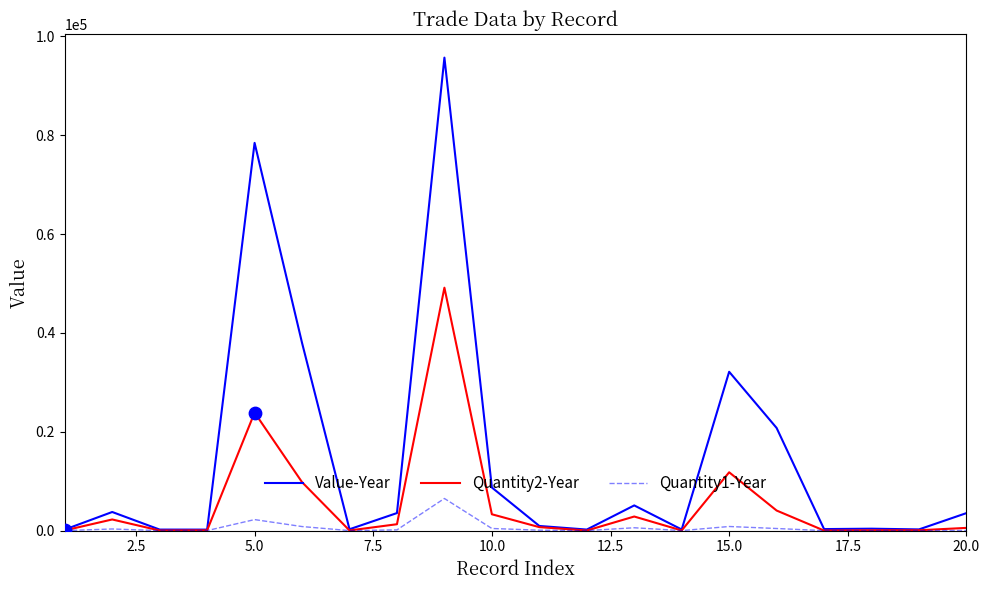

Which series has the largest total across all categories?

Value-Year